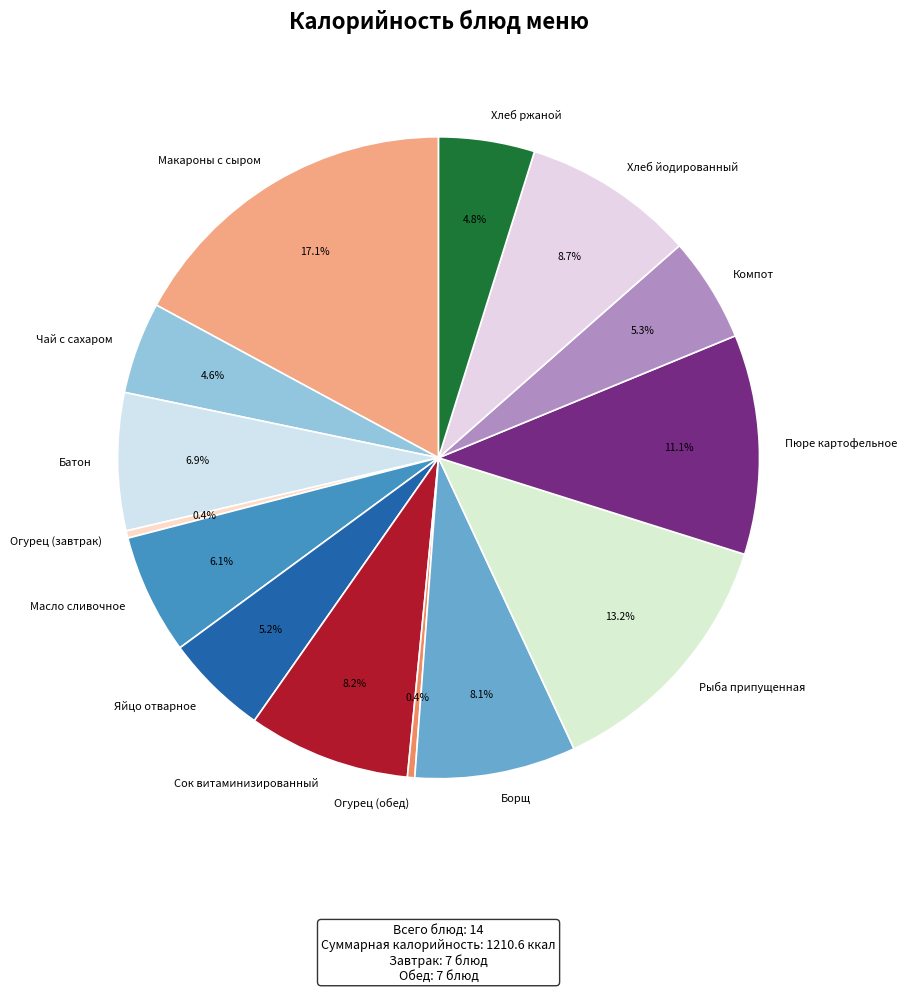

Which slice is the largest?

Макароны с сыром